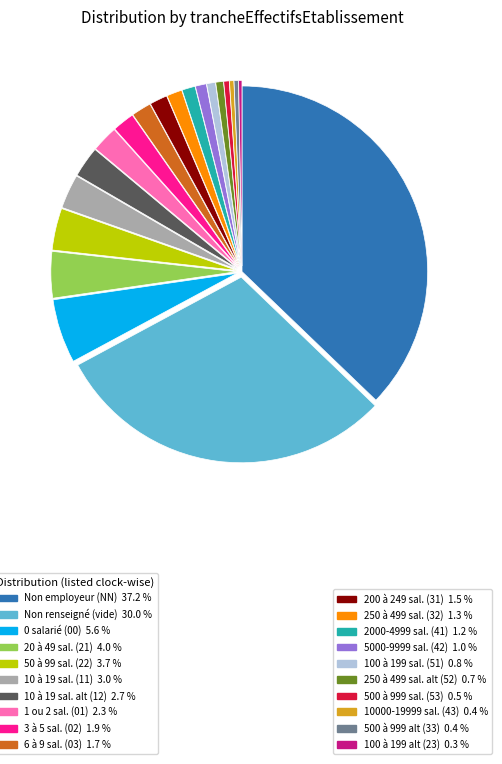

Is there any slice that represents more than half of the pie?

No